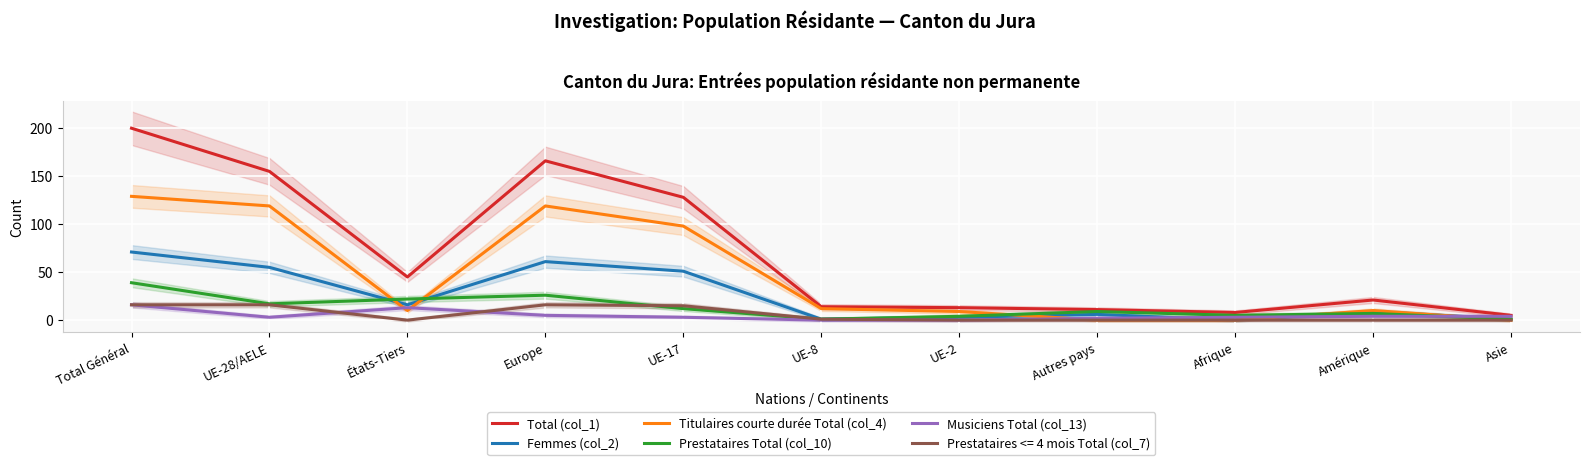

How many series are shown in this chart?

5